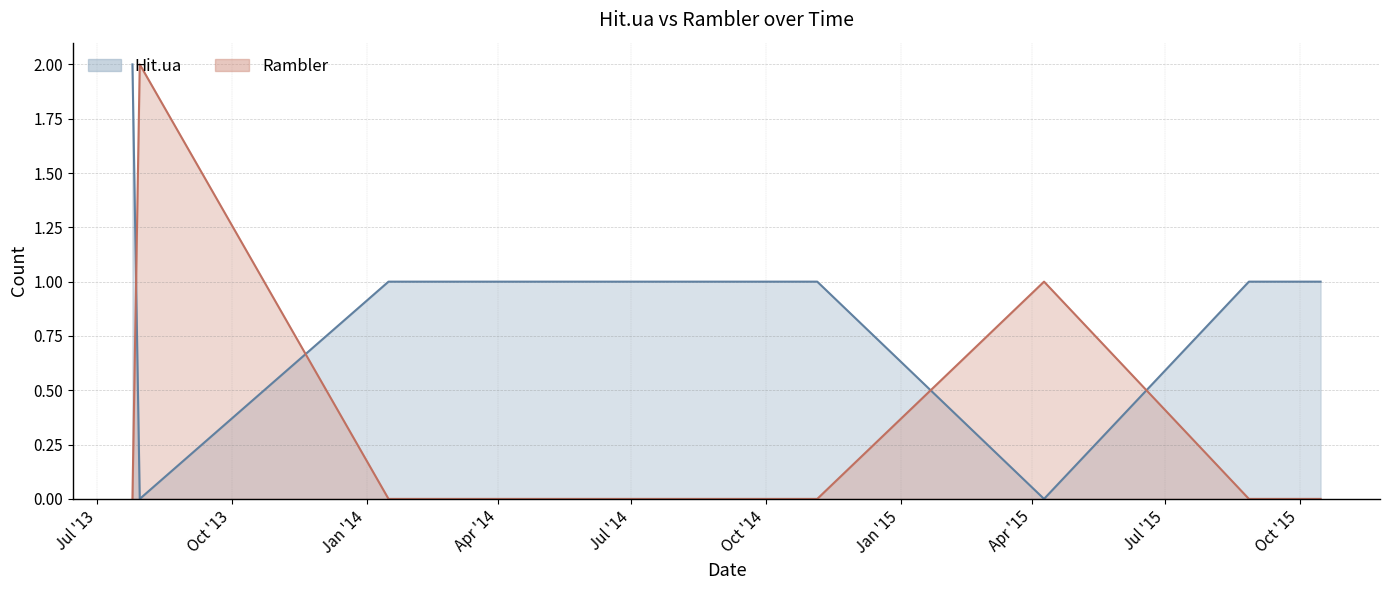

True or false: Hit.ua and Rambler intersect in this chart.

True